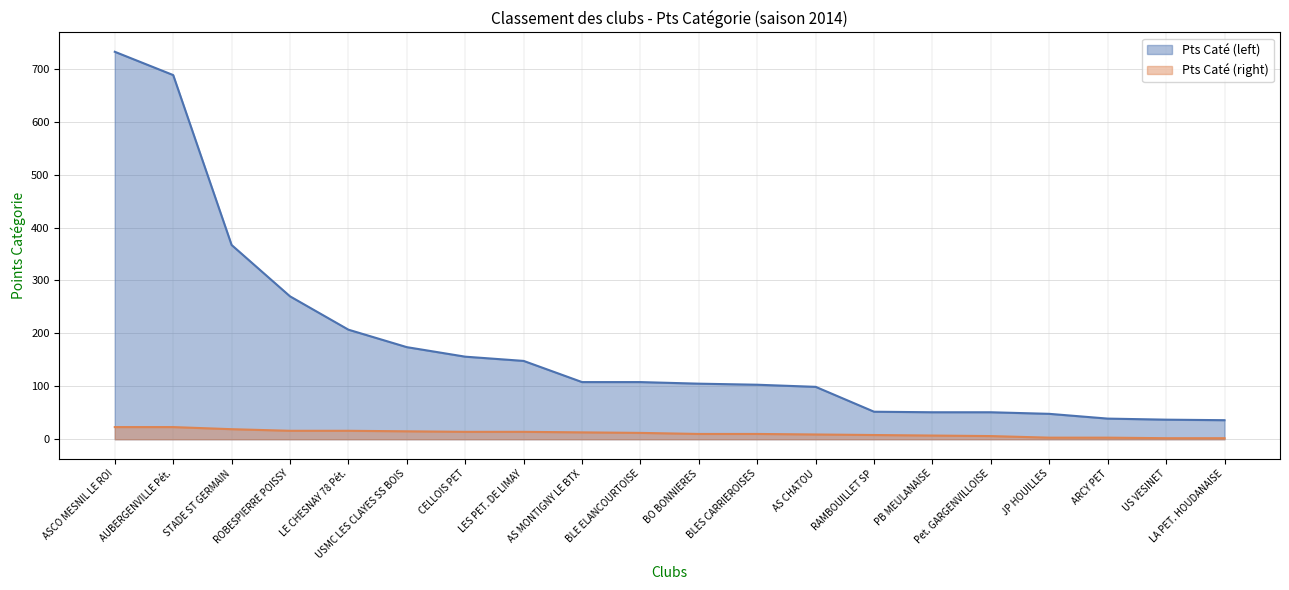

The value of Pts Caté (right) at STADE ST GERMAIN is 19. True or false?

True